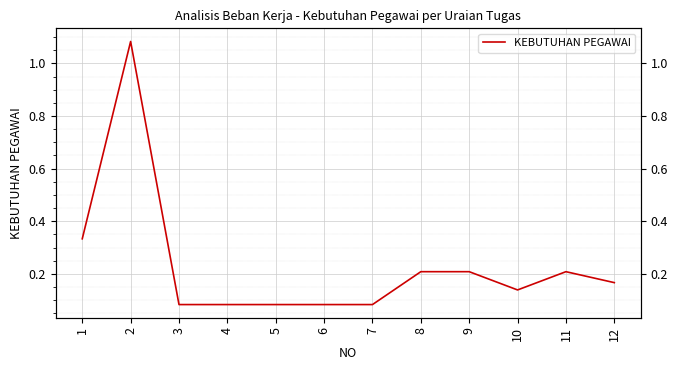

Which has a higher value, 12 or 7?

12